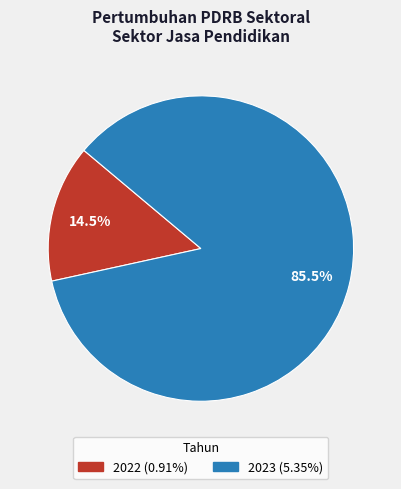

What is the largest slice in the pie chart?

2023